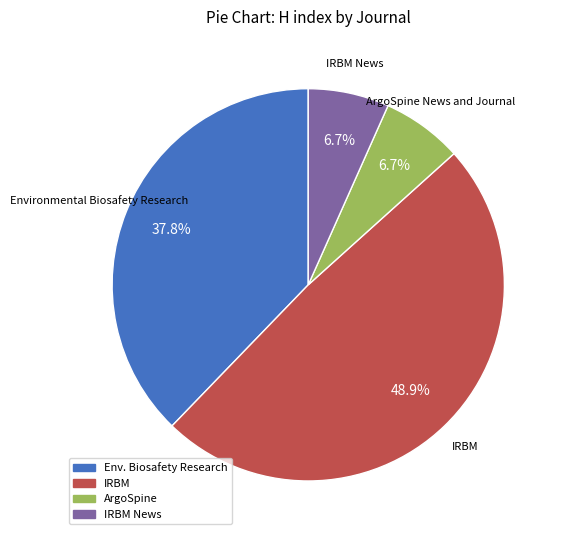

Do Env. Biosafety Research and IRBM News together represent more than half of the pie?

No